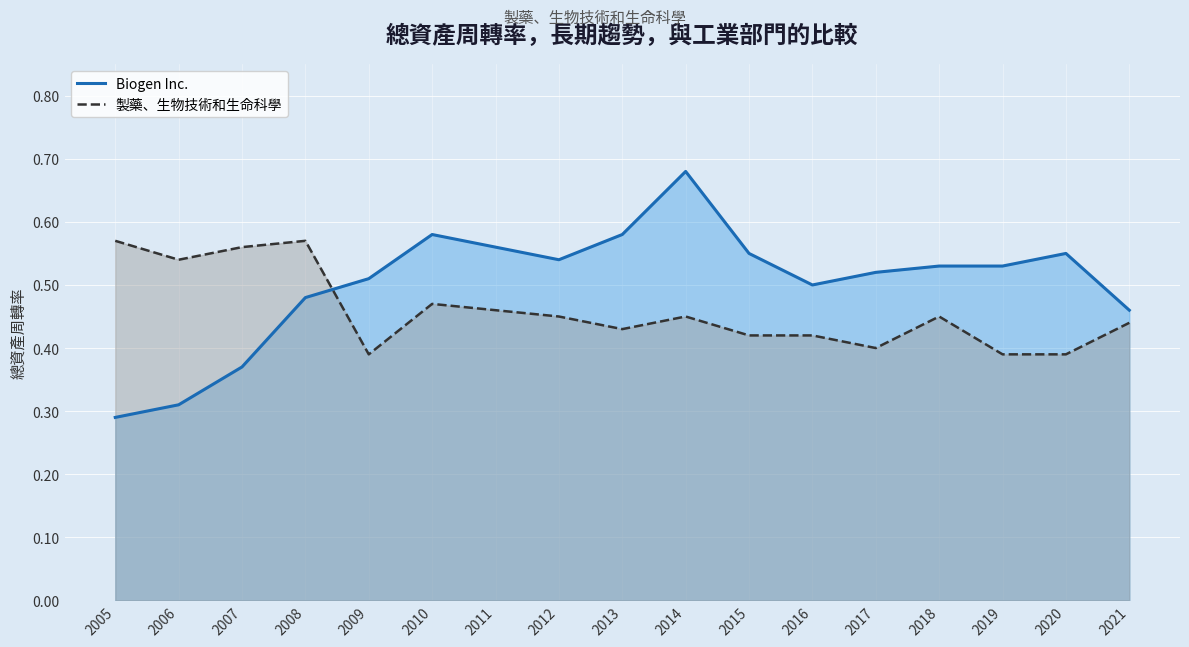

What is the highest value of the Biogen Inc. series?

0.7